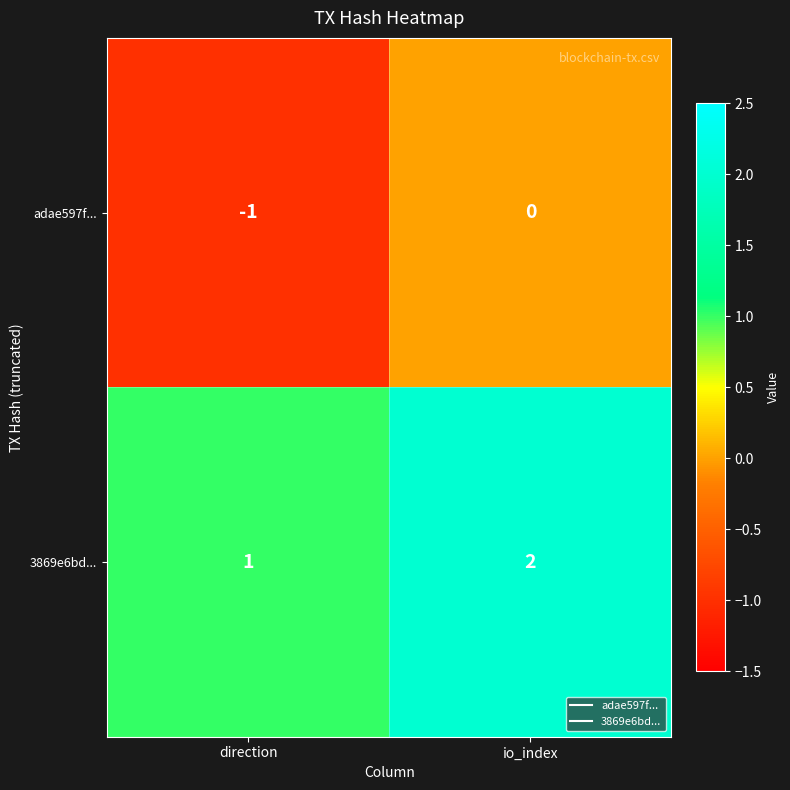

Reading right to left, what are all the values shown in this chart?

adae597f...: 0	-1
3869e6bd...: 2	1